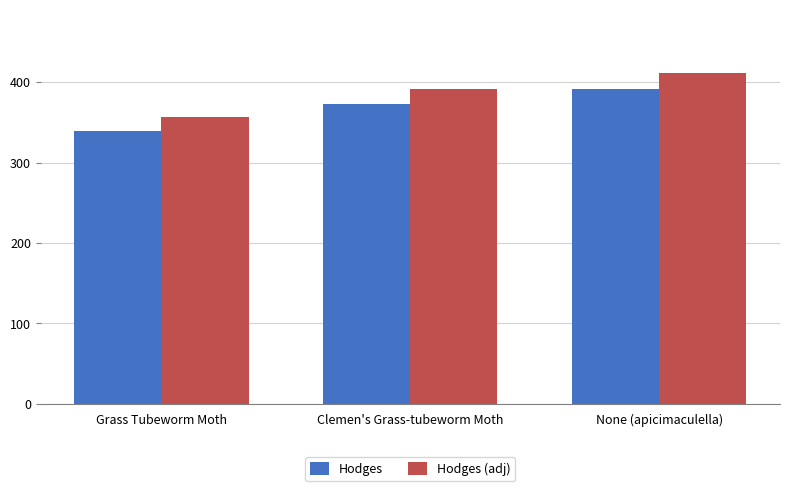

What is the label of the 2nd bar from the left?

Clemen's Grass-tubeworm Moth